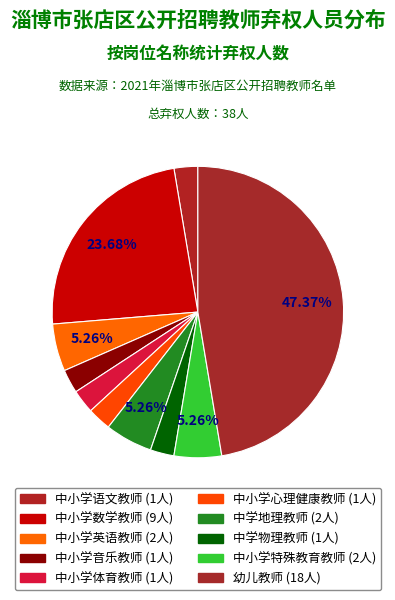

How many segments does this pie chart have?

10